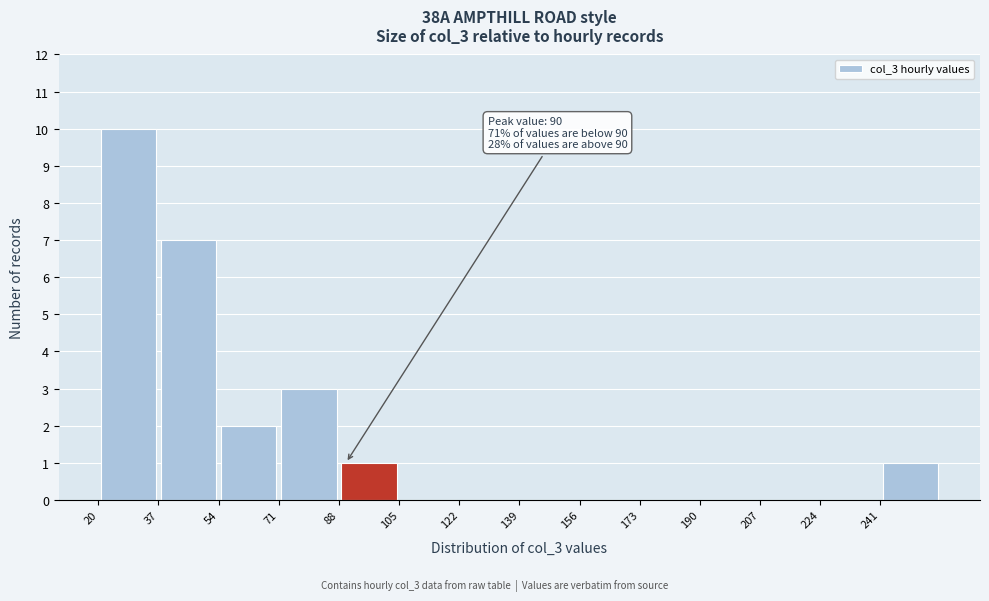

Which range on the x-axis has the tallest bar?

20 to 37